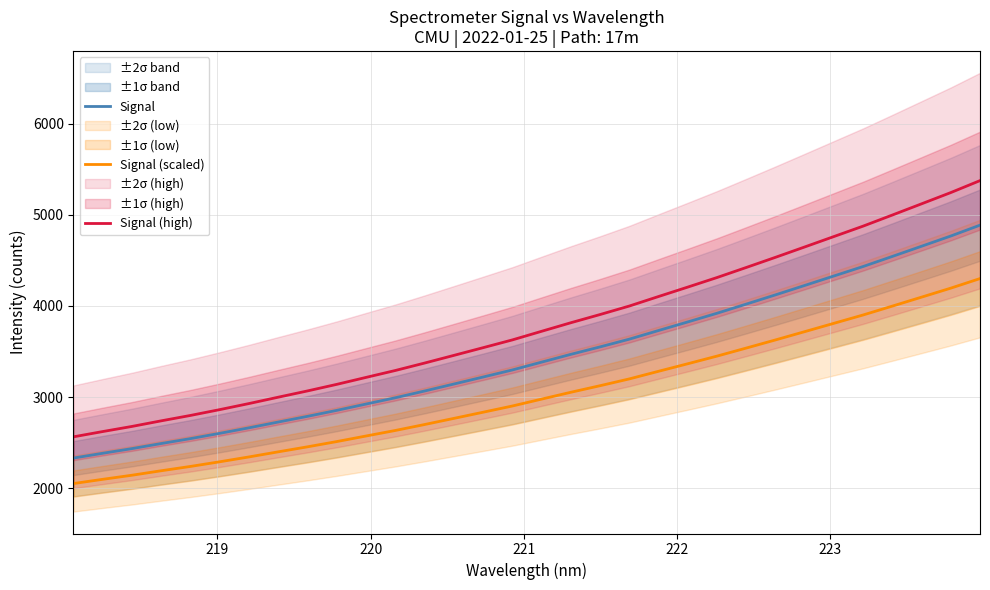

Does the chart display data point markers on the line(s)?

No